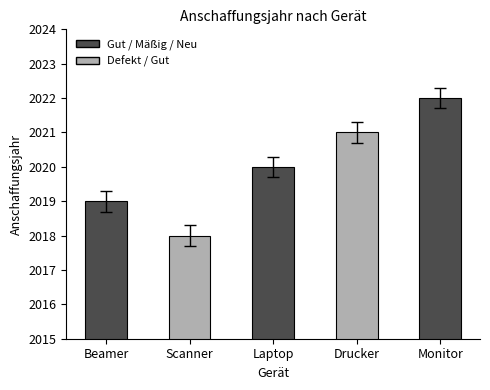

What is the maximum value shown in the chart?

2022